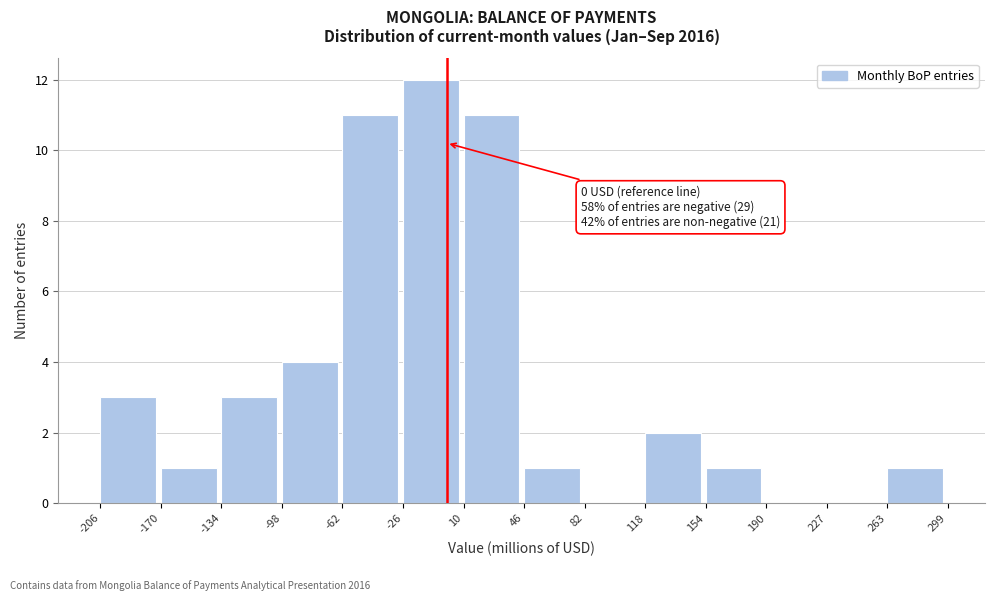

Which range on the x-axis has the tallest bar?

-26 to 10